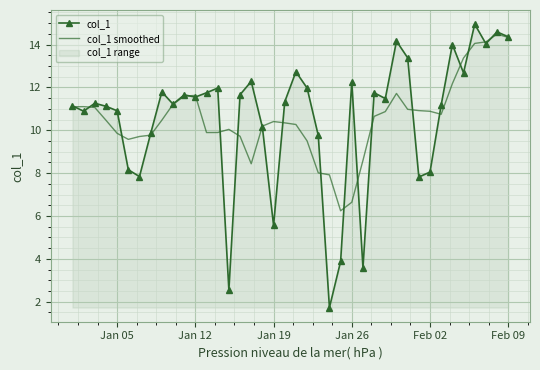

Reading left to right, list all the values displayed in this chart.

col_1: 11.1	10.9	11.3	11.1	10.9	8.2	7.8	9.8	11.8	11.2	11.7	11.6	11.8	12.0	2.5	11.7	12.3	10.1	5.6	11.3	12.7	12.0	9.8	1.7	3.9	12.3	3.6	11.8	11.5	14.2	13.4	7.8	8.1	11.2	14.0	12.7	14.9	14.0	14.6	14.4
col_1 smoothed: 11.1	11.1	11.1	10.5	9.9	9.6	9.7	9.8	10.5	11.2	11.6	11.6	9.9	9.9	10.0	9.7	8.4	10.2	10.4	10.3	10.3	9.5	8.0	7.9	6.2	6.6	8.6	10.6	10.9	11.7	11.0	10.9	10.9	10.7	12.2	13.4	14.1	14.1	14.5	14.3